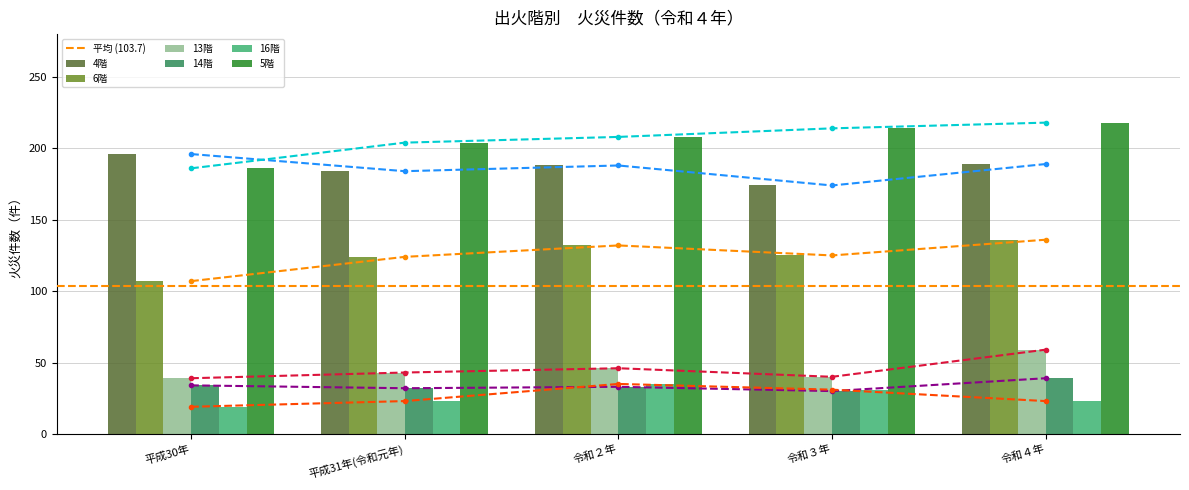

Reading left to right, extract all data points from this chart.

4階: 196	184	188	174	189
6階: 107	124	132	125	136
13階: 39	43	46	40	59
14階: 34	32	33	30	39
16階: 19	23	35	31	23
5階: 186	204	208	214	218